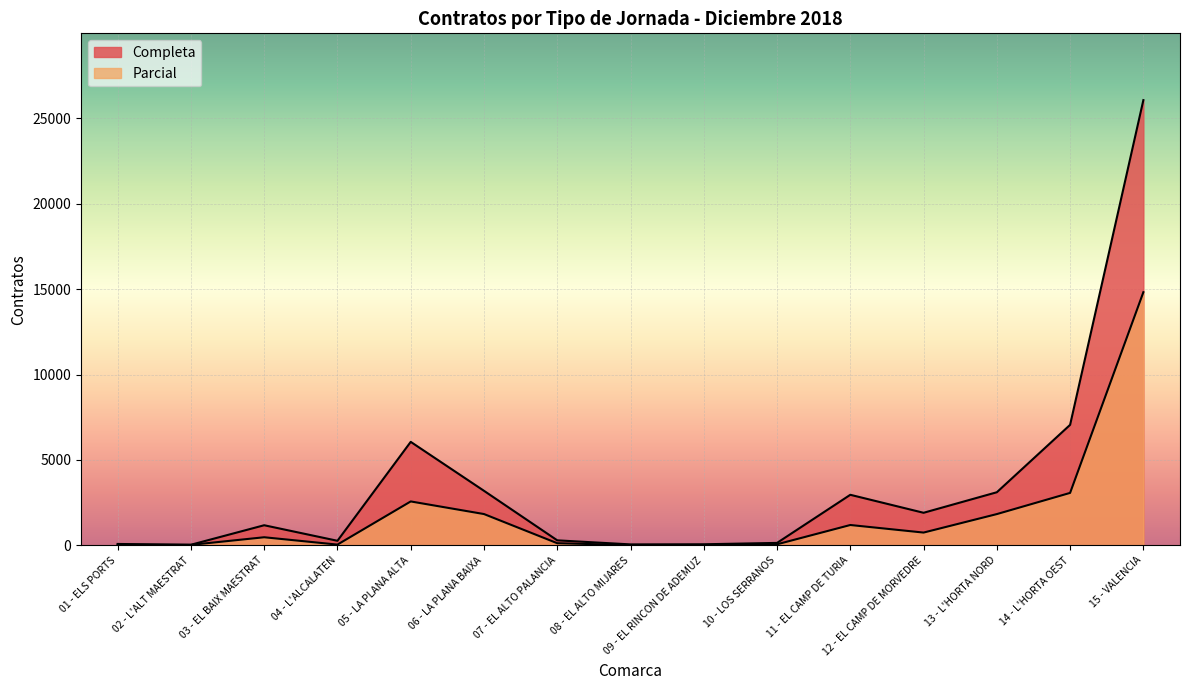

True or false: Parcial has more than 0 points higher than both neighbors.

True